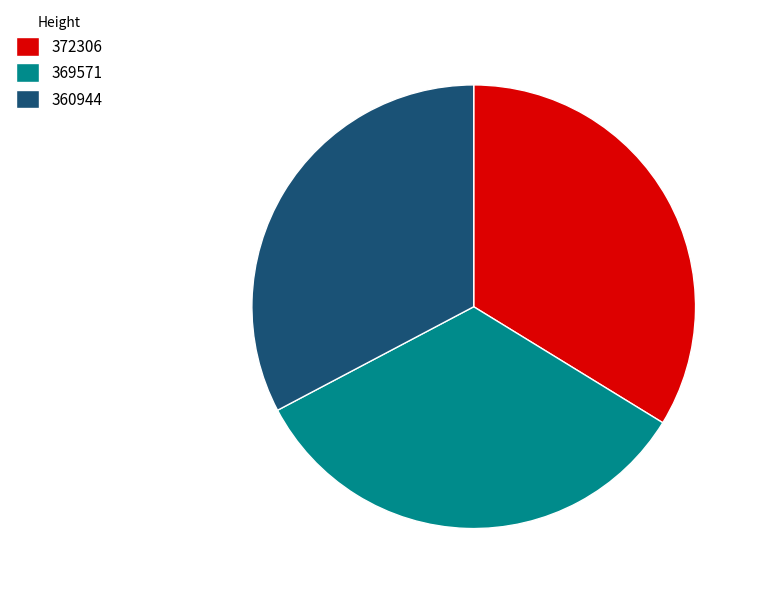

Approximately how many times larger is the value at 369571 compared to 372306?

1.0